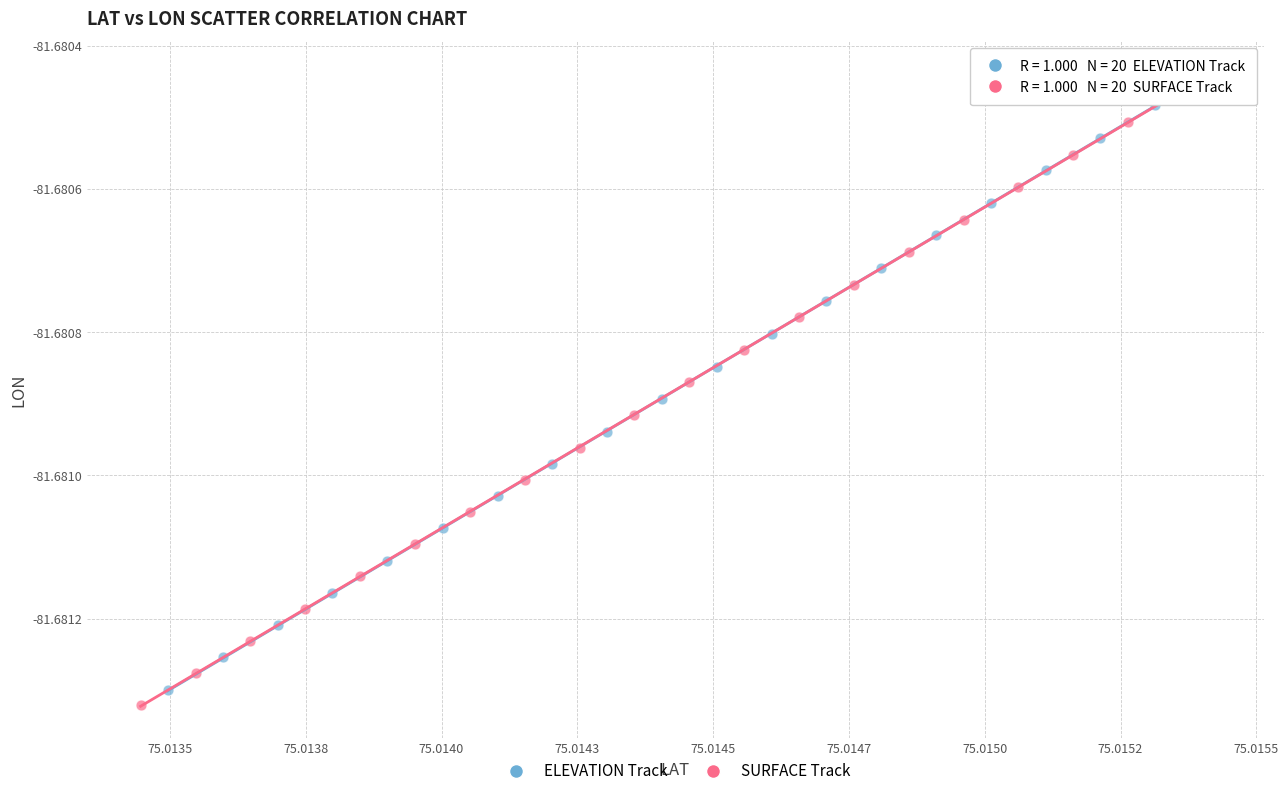

What are all the series names shown in the legend?

ELEVATION Track, SURFACE Track